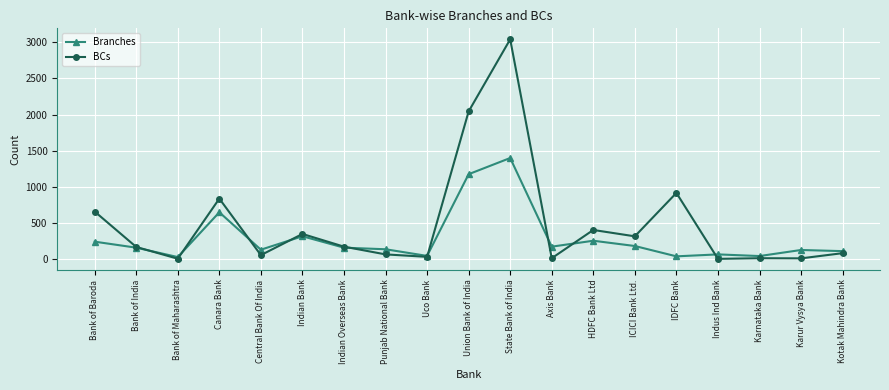

How many categories are shown in the chart?

19